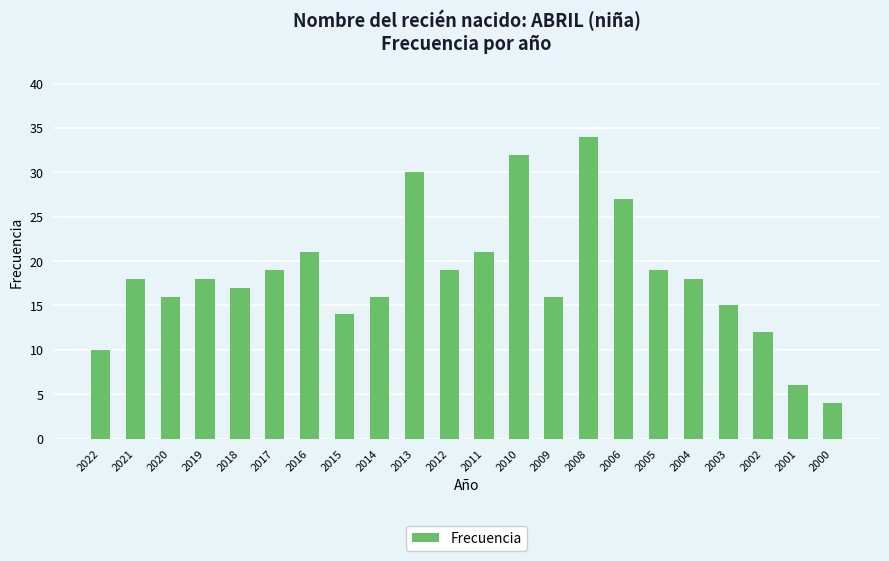

What is the minimum value shown in the chart?

4